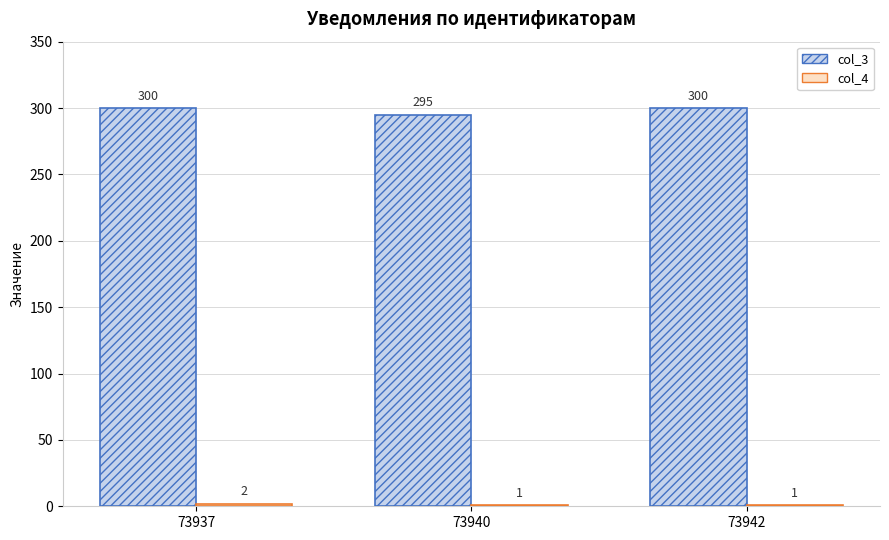

Count the col_3 values in the range 295 to 300.

3